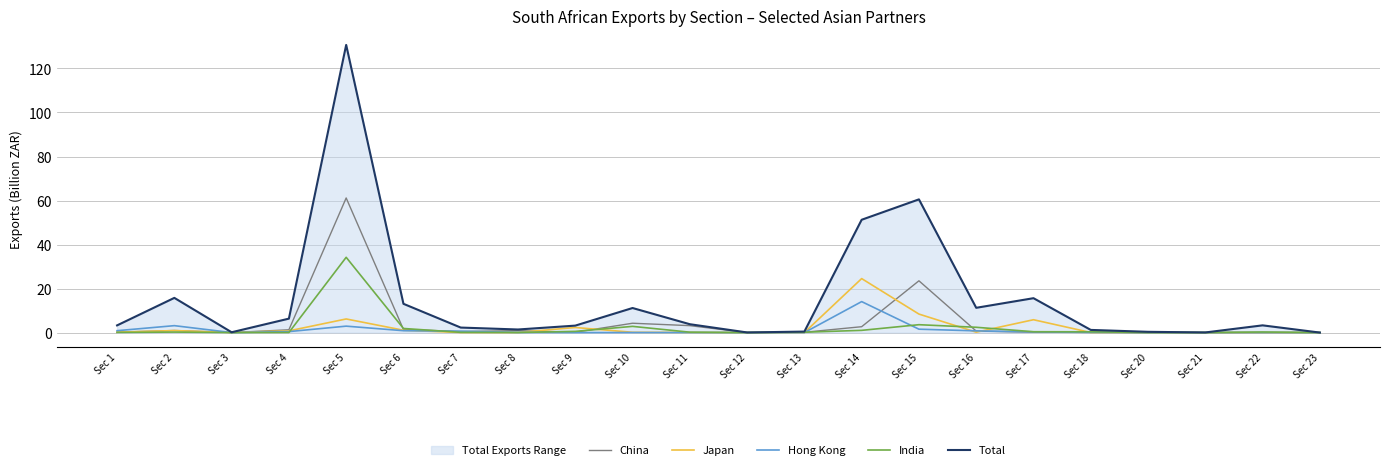

Where is India nearest to the value 17?

Sec 15